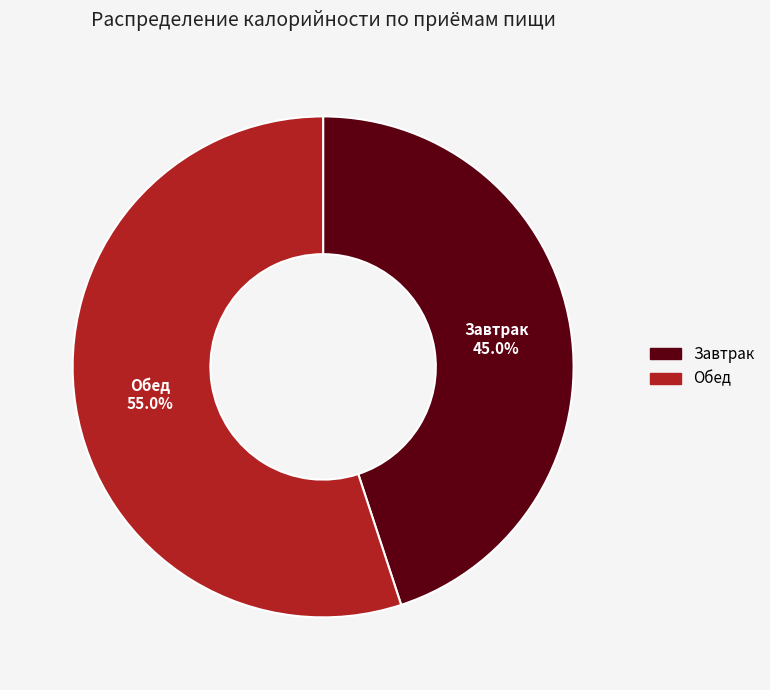

What is the ratio of the value at Обед to the value at Завтрак?

1.2